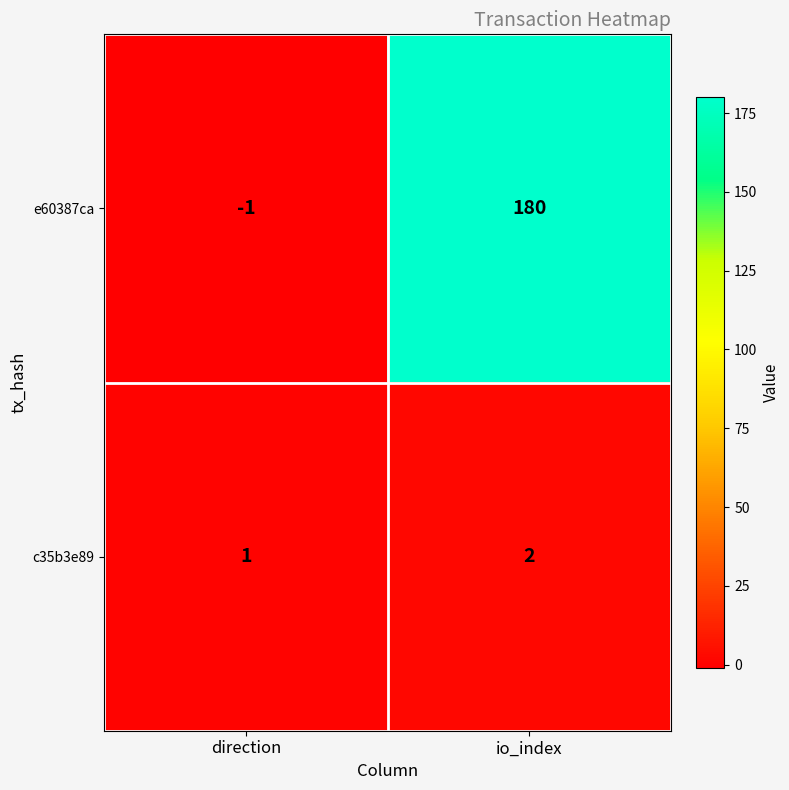

Which series has the largest total across all categories?

e60387ca